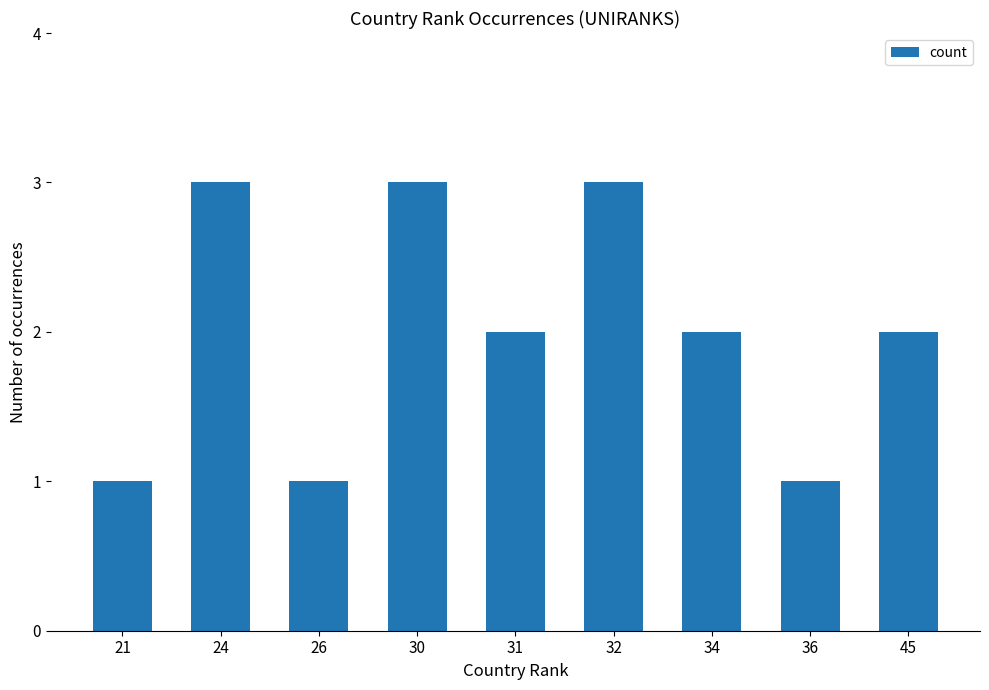

What is the value of the 3rd bar from the left?

1